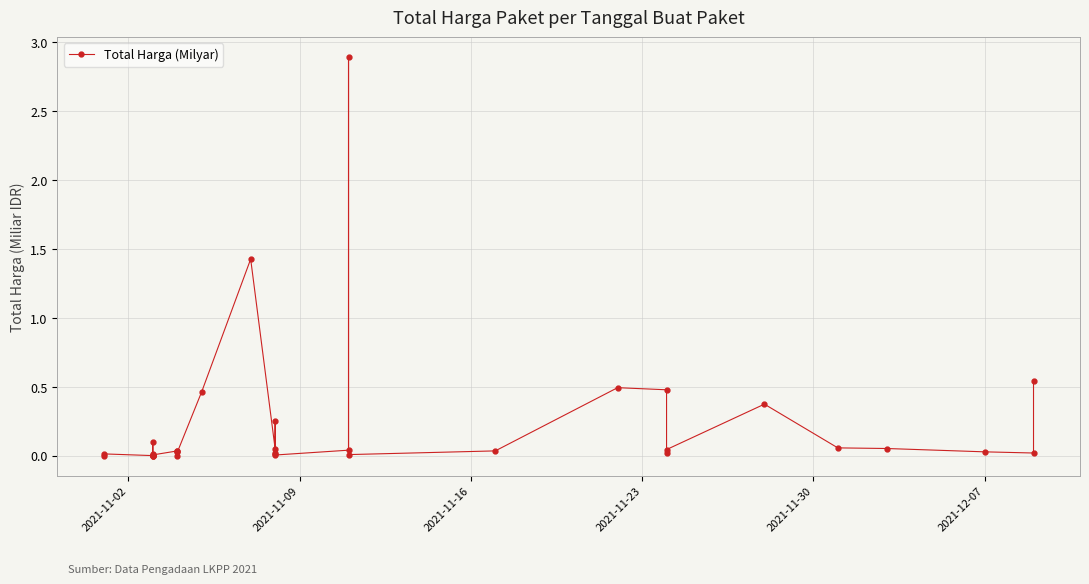

Count the number of data series in this chart.

1